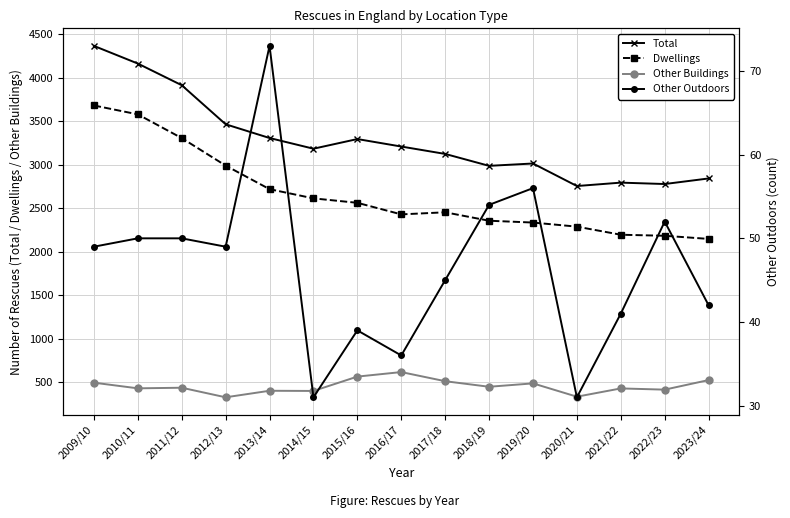

Is it true that Other Buildings equals 718 at 2021/22?

False